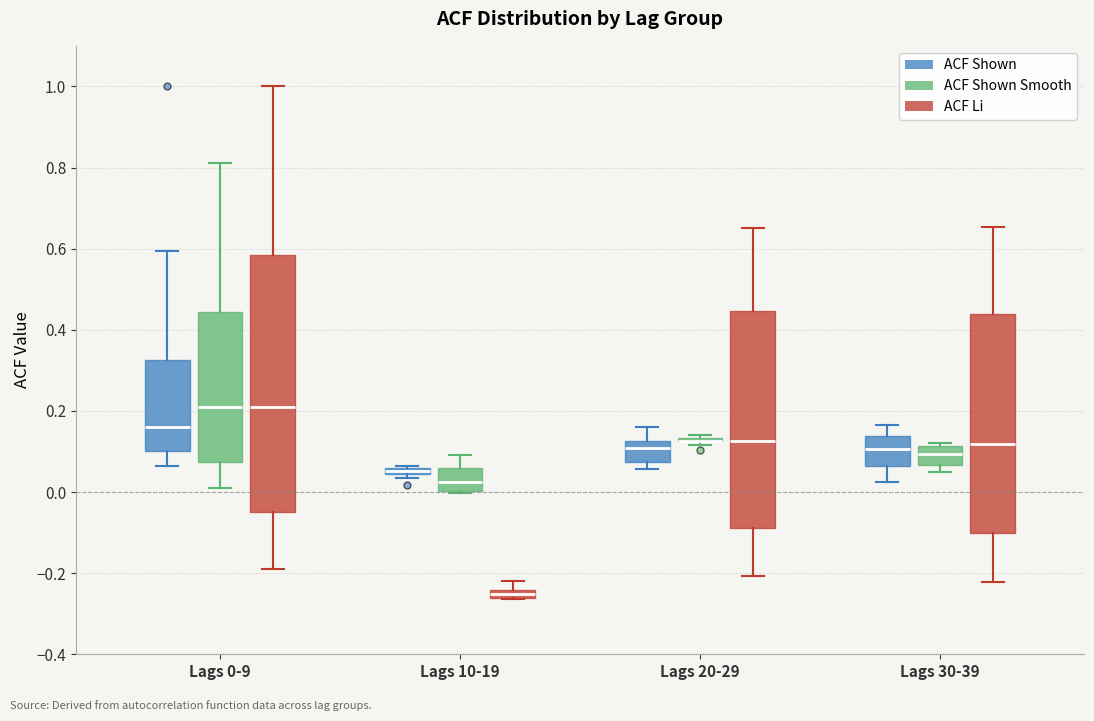

Comparing the boxes themselves (not the whiskers), which one is the tallest?

Lags 0-9 (ACF Li)